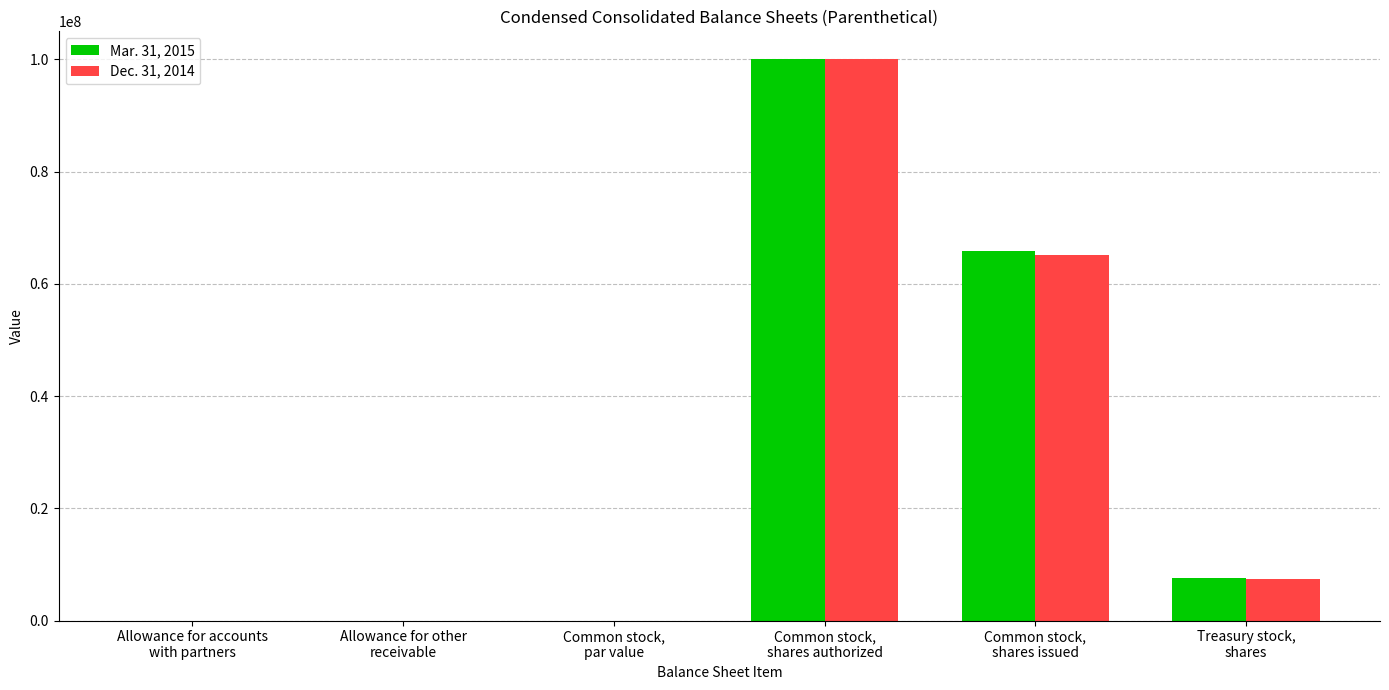

How many data points does each series have?

6